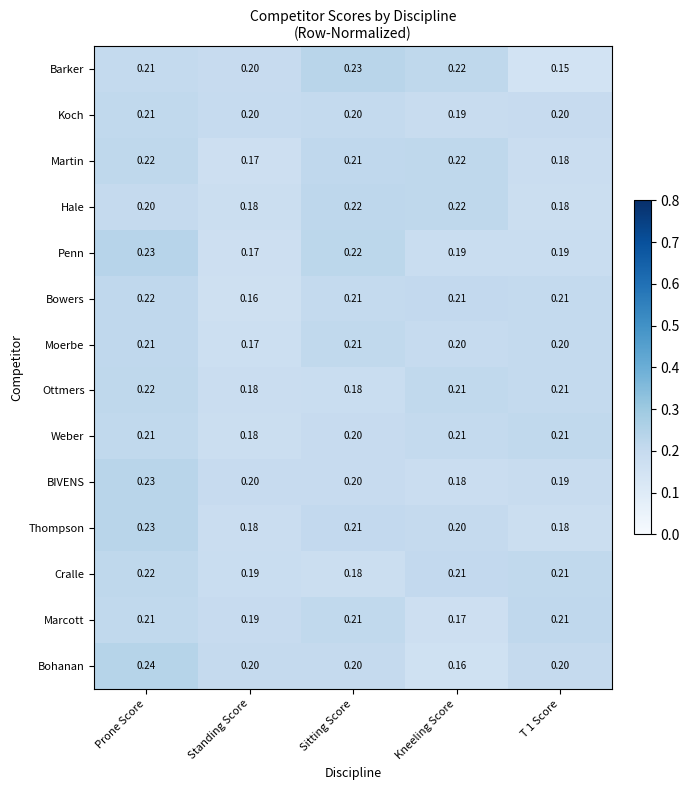

At which category does the chart reach its peak across all series?

Prone Score